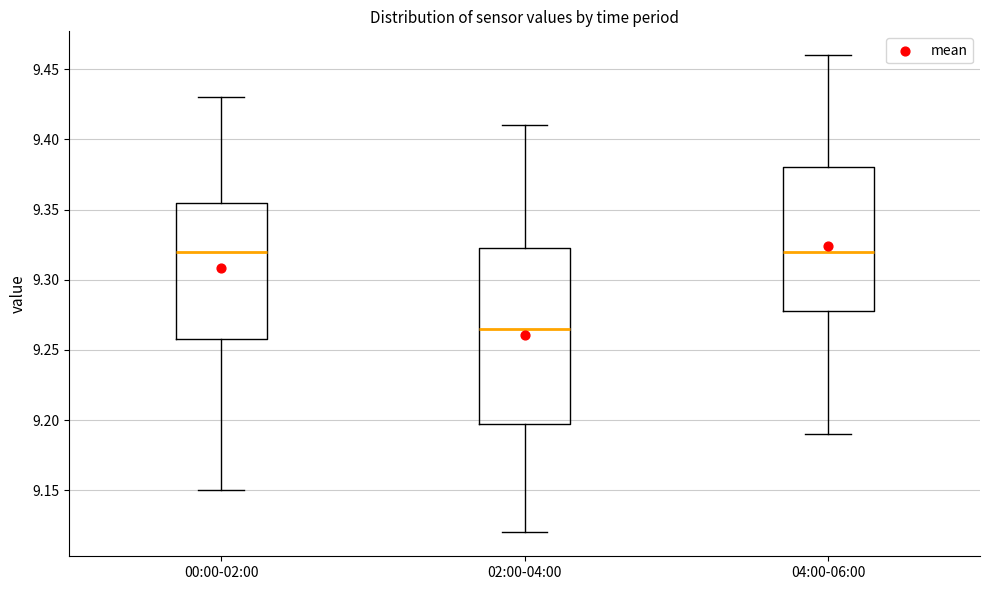

Which box is the tallest, from its lower edge to its upper edge?

02:00-04:00